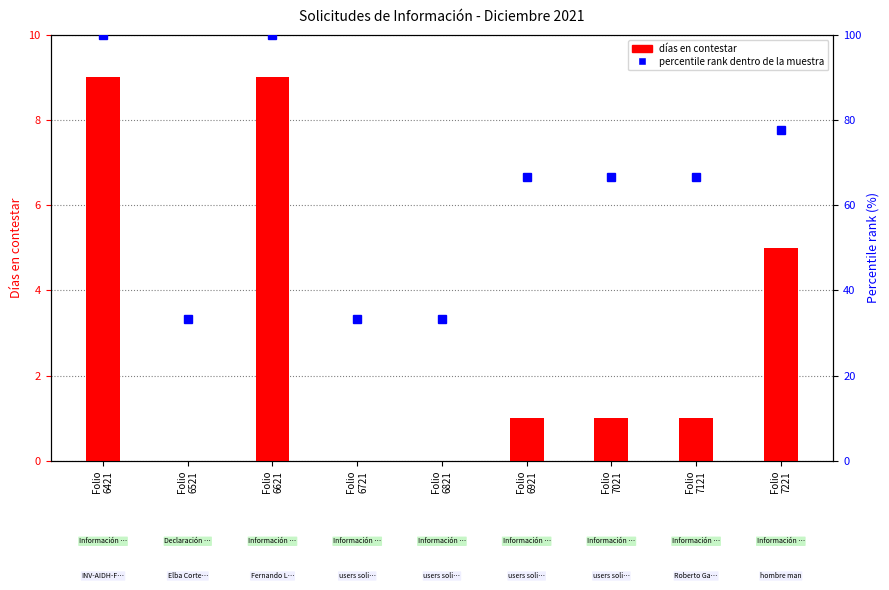

What is the value of the No. de días en contestar bar at the 3rd from the left?

9.0